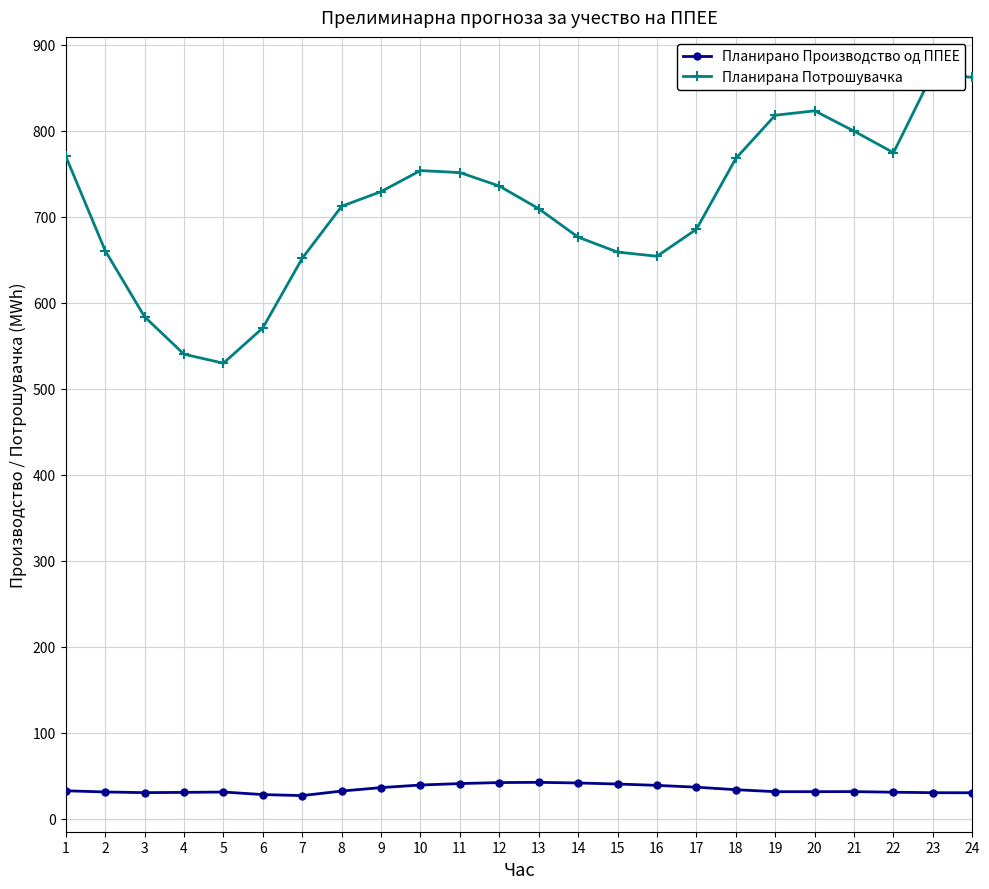

Does the chart have visible grid lines?

Yes